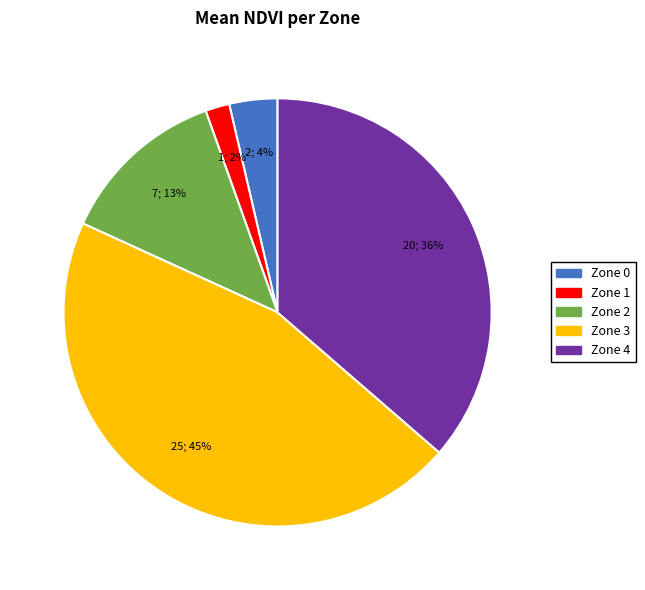

Does Zone 3 account for over 50% of the chart?

No